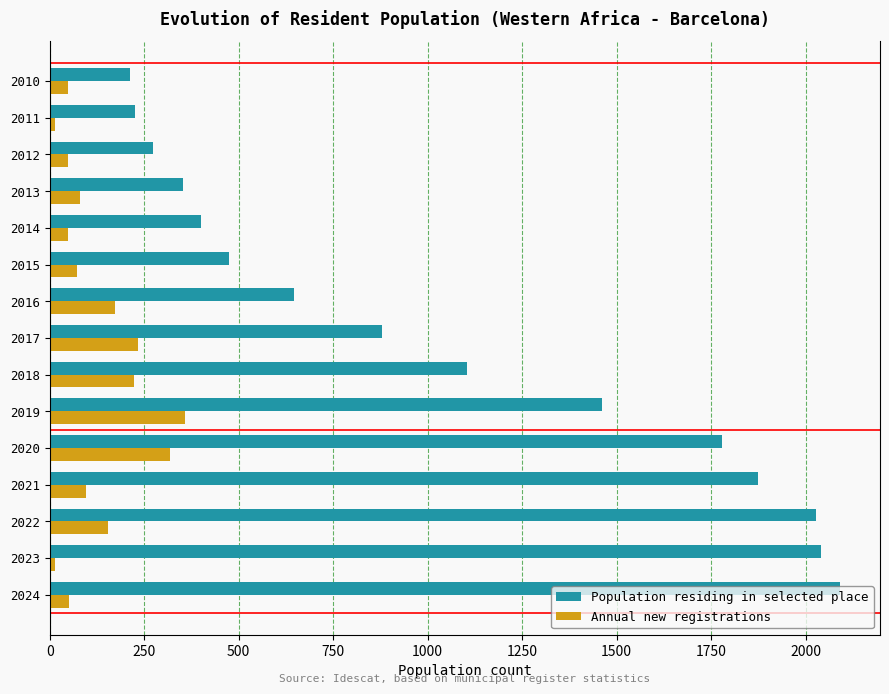

Reading left to right, transcribe all the data shown in this chart.

Population residing in selected place: 2092	2041	2028	1875	1778	1461	1104	880	647	474	401	353	274	226	212
Annual new registrations: 51	13	153	97	317	357	224	233	173	73	48	79	48	14	48